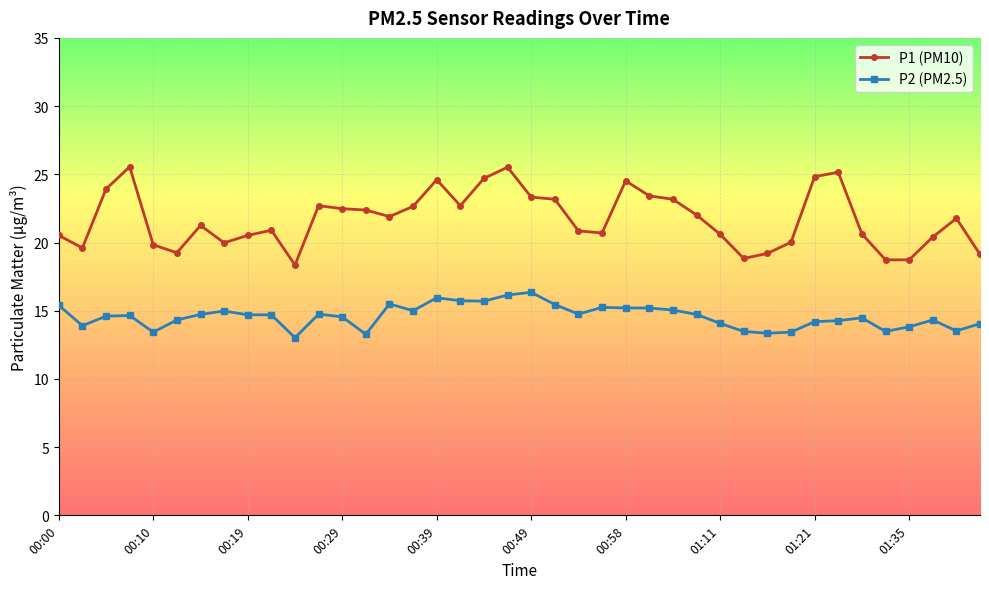

What is the sum of all P1 (PM10) values?

868.5